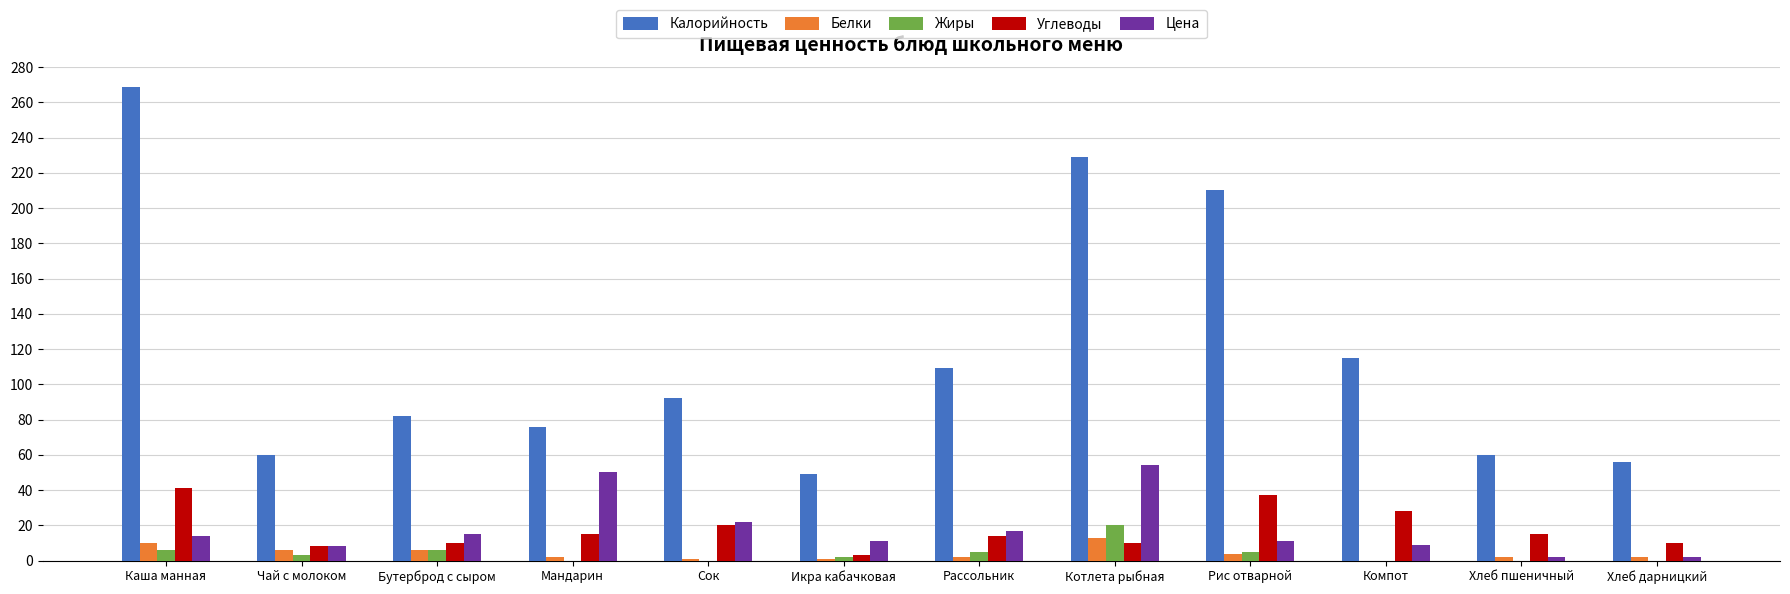

Are the bars horizontal?

No